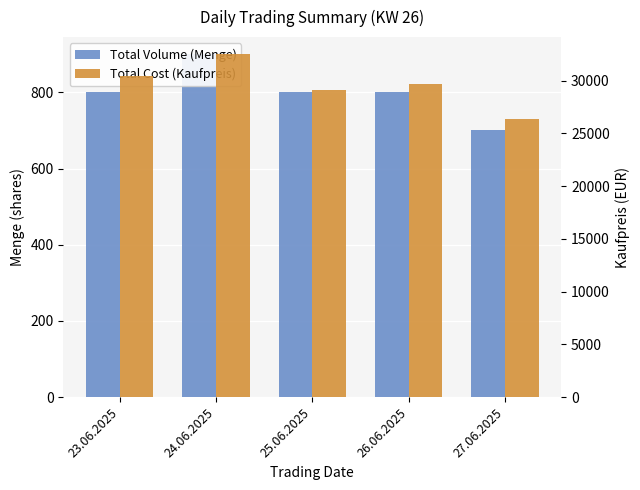

Which series changed the most between 24.06.2025 and 25.06.2025?

Total Cost (Kaufpreis)